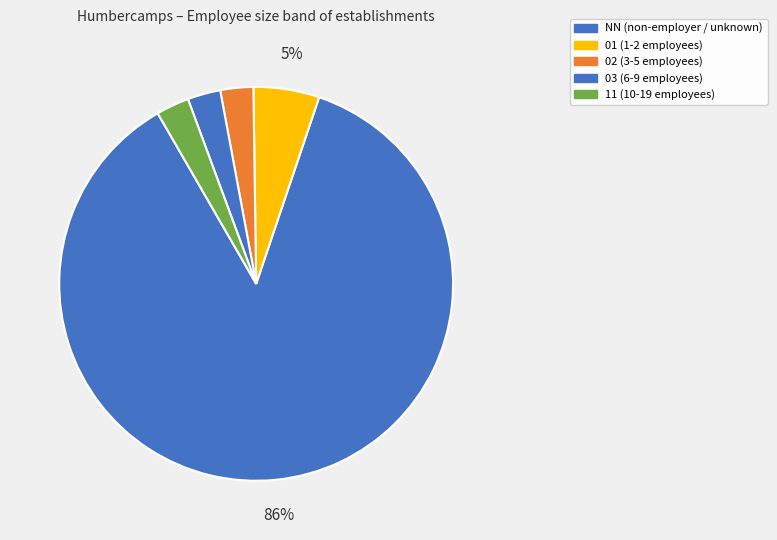

Which has a higher value, 01 or 02?

01